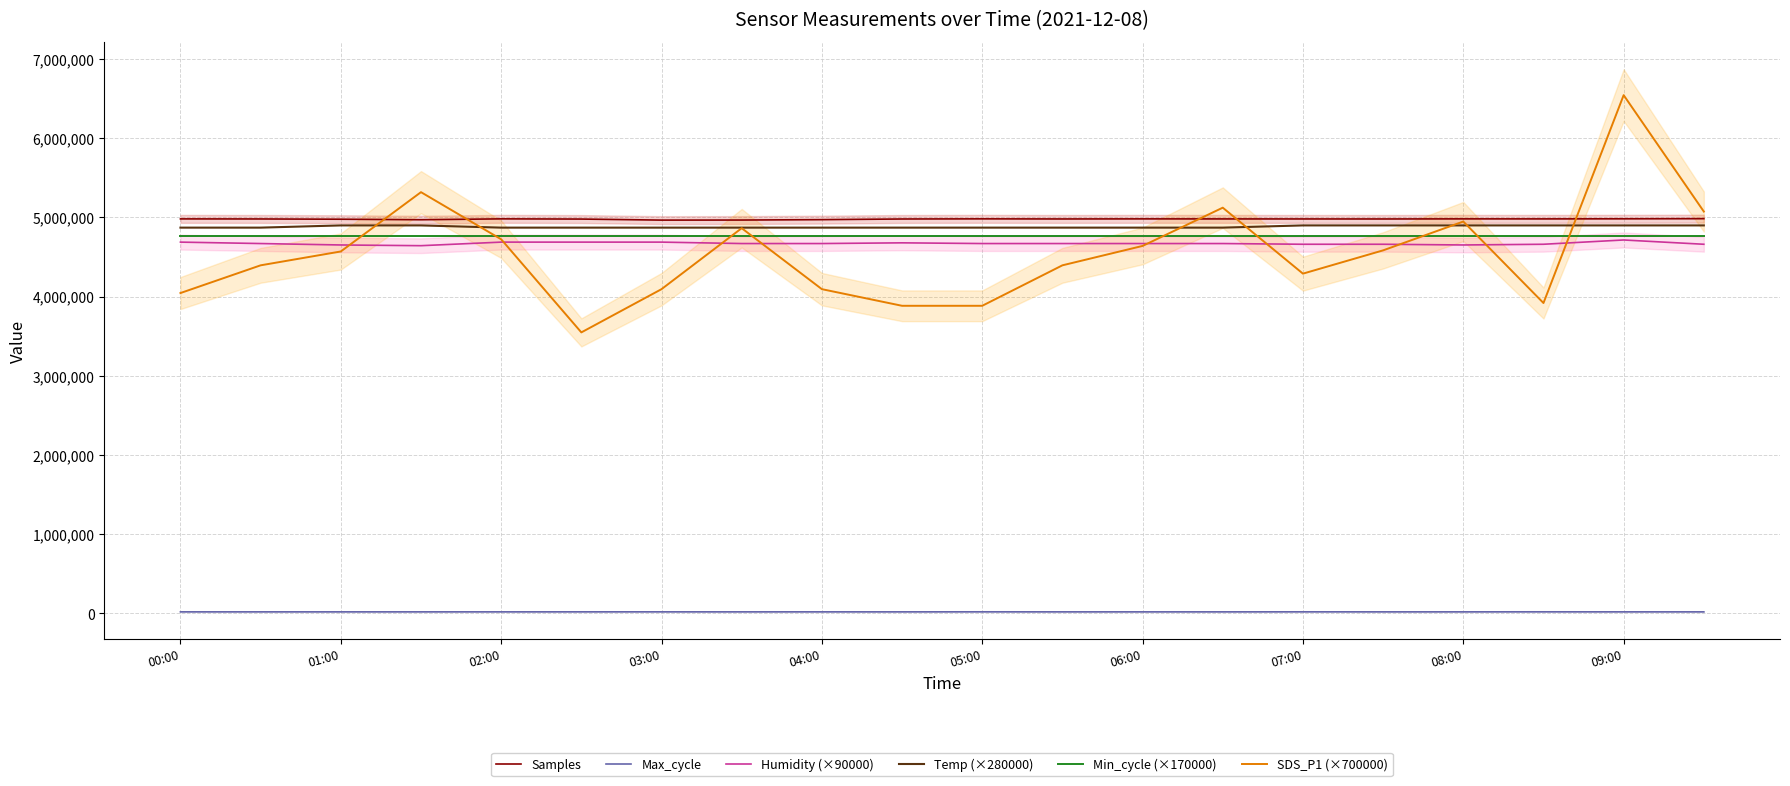

Is it true that Min_cycle (×170000) equals 1219364.7 at 08:00?

False